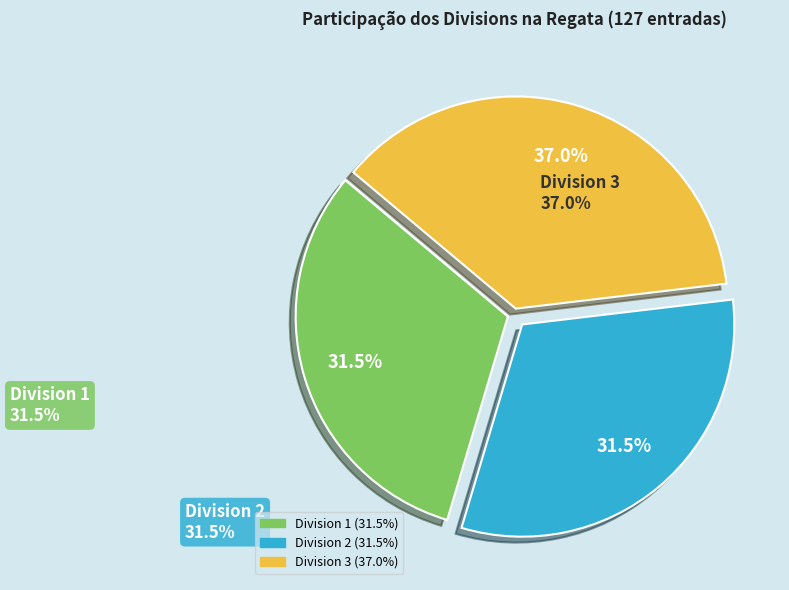

Does any single category account for the majority?

No